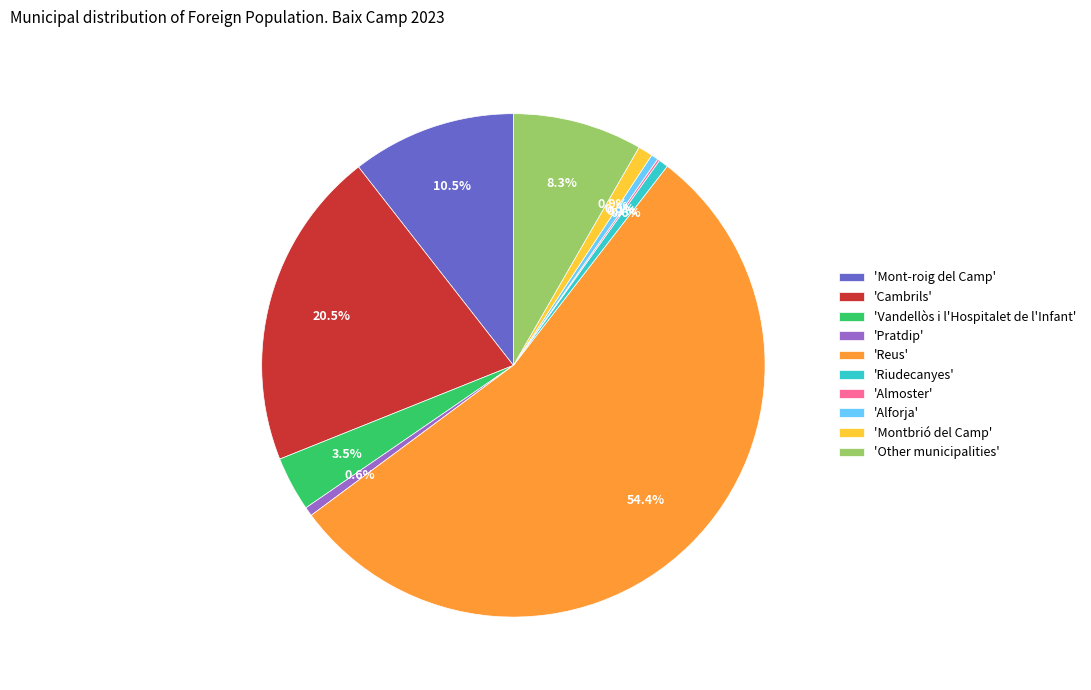

Between 'Mont-roig del Camp' and 'Vandellòs i l'Hospitalet de l'Infant', which is larger?

'Mont-roig del Camp'